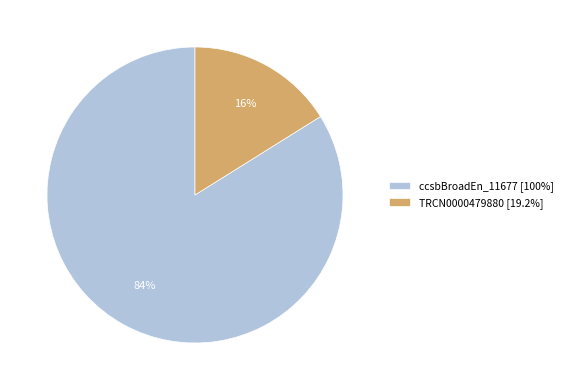

Is there any slice that represents more than half of the pie?

Yes